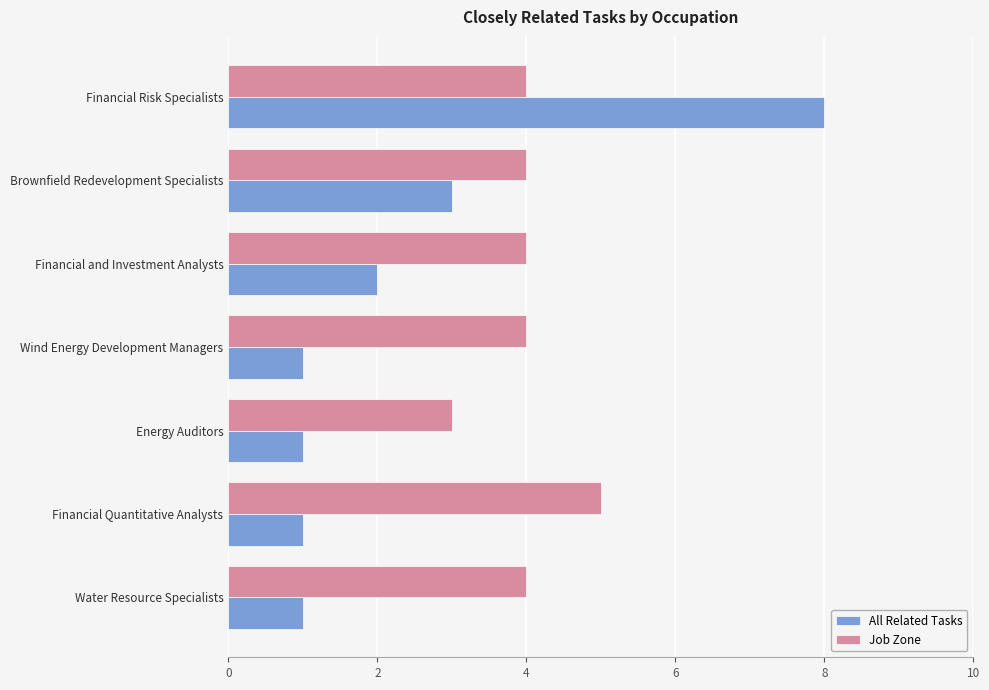

What value does the Job Zone series have at Brownfield Redevelopment Specialists?

4